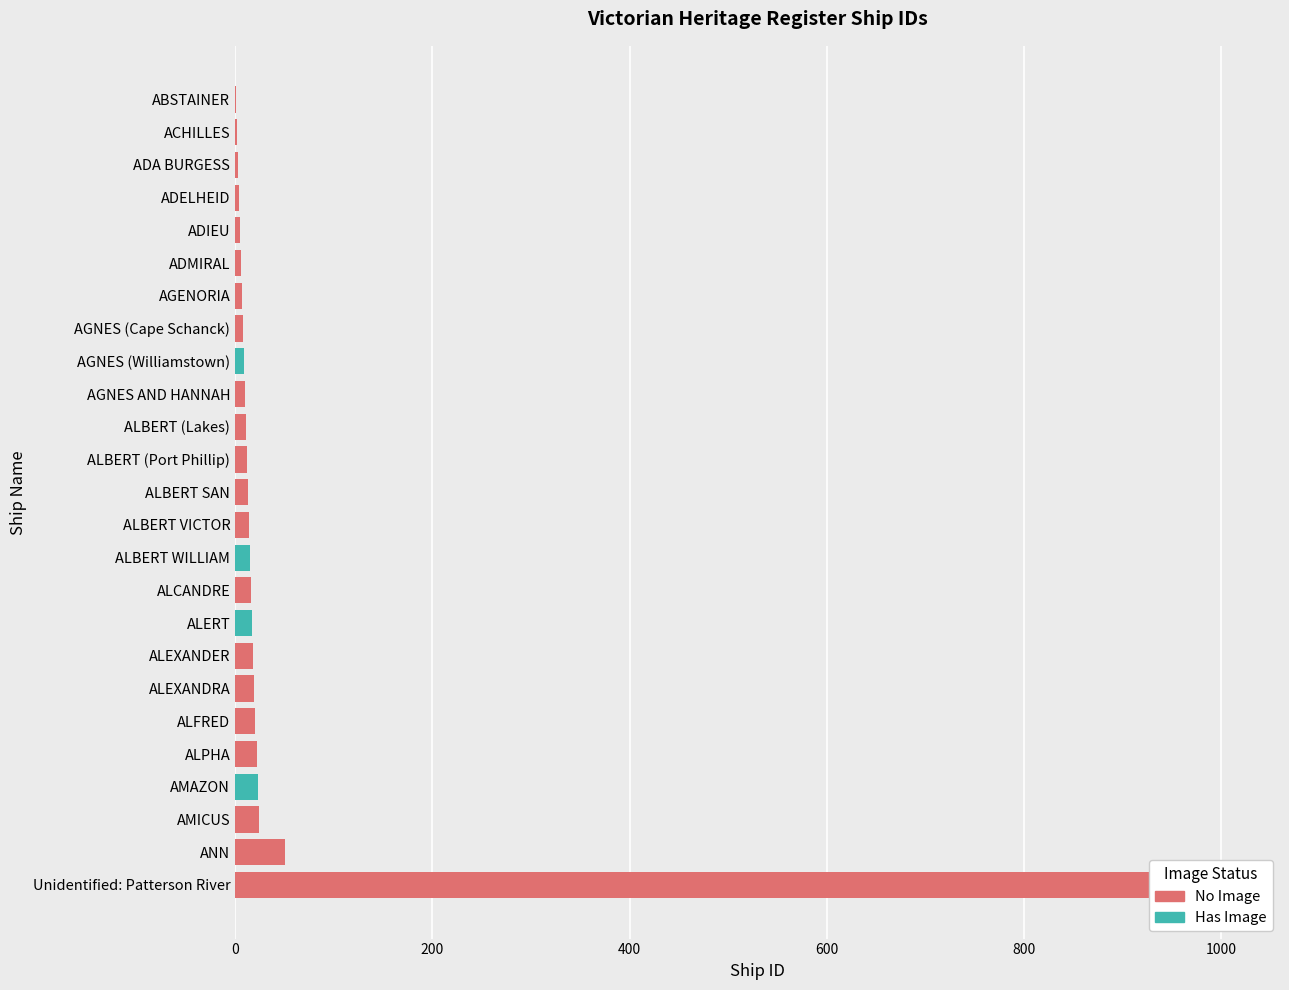

Reading left to right, transcribe all the data shown in this chart.

ANN=51	Unidentified: Patterson River=1009	ABSTAINER=1	ACHILLES=2	ADA BURGESS=3	ADELHEID=4	ADIEU=5	ADMIRAL=6	AGENORIA=7	AGNES (Cape Schanck)=8	AGNES (Williamstown)=9	AGNES AND HANNAH=10	ALBERT (Lakes)=11	ALBERT (Port Phillip)=12	ALBERT SAN=13	ALBERT VICTOR=14	ALBERT WILLIAM=15	ALCANDRE=16	ALERT=17	ALEXANDER=18	ALEXANDRA=19	ALFRED=20	ALPHA=22	AMAZON=23	AMICUS=24